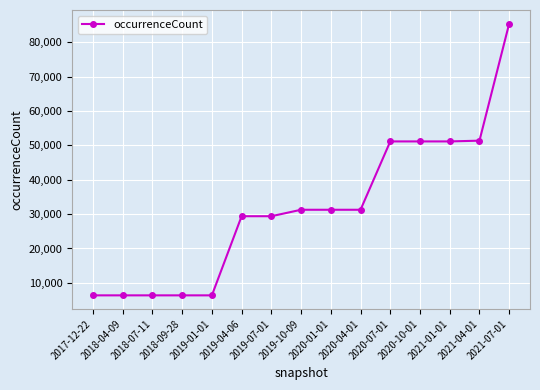

What is the label of the 12th point from the right?

2018-09-28